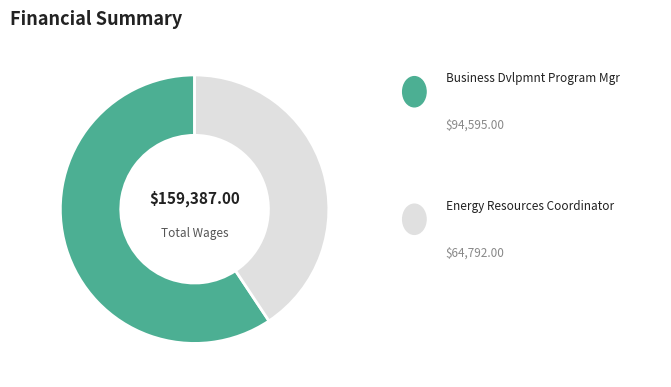

Is there any slice that represents more than half of the pie?

Yes